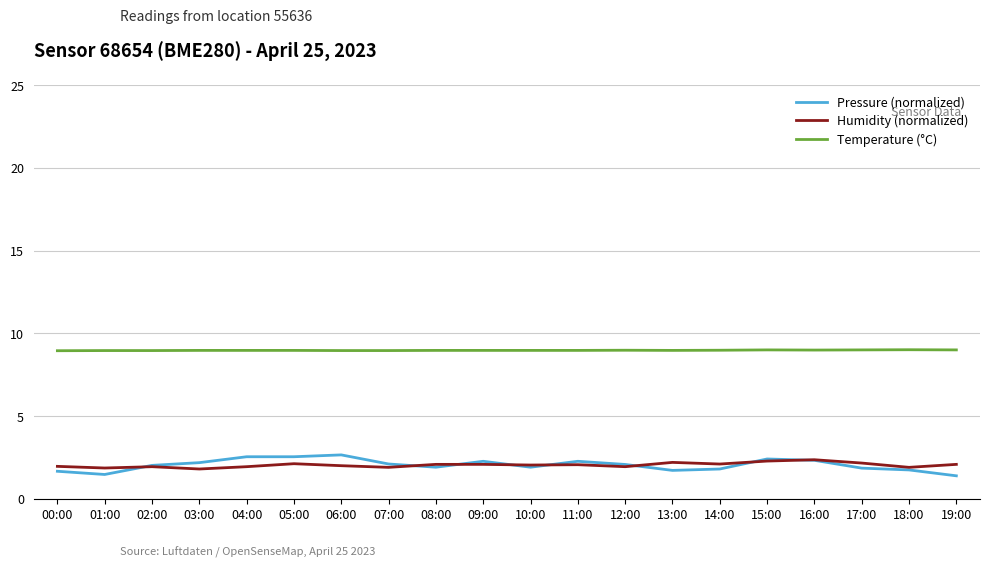

Is the value of Humidity (normalized) at 12:00 greater than the value of Pressure (normalized) at 03:00?

No